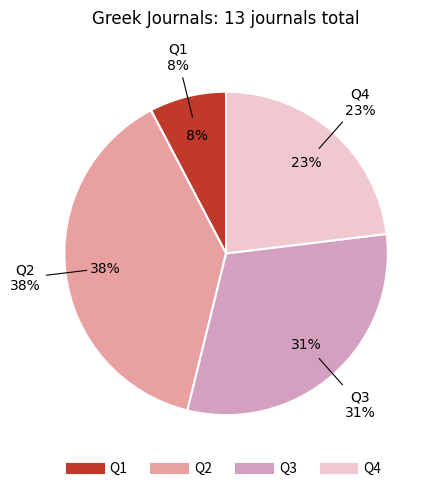

Which category has the smallest portion of the pie?

Q1